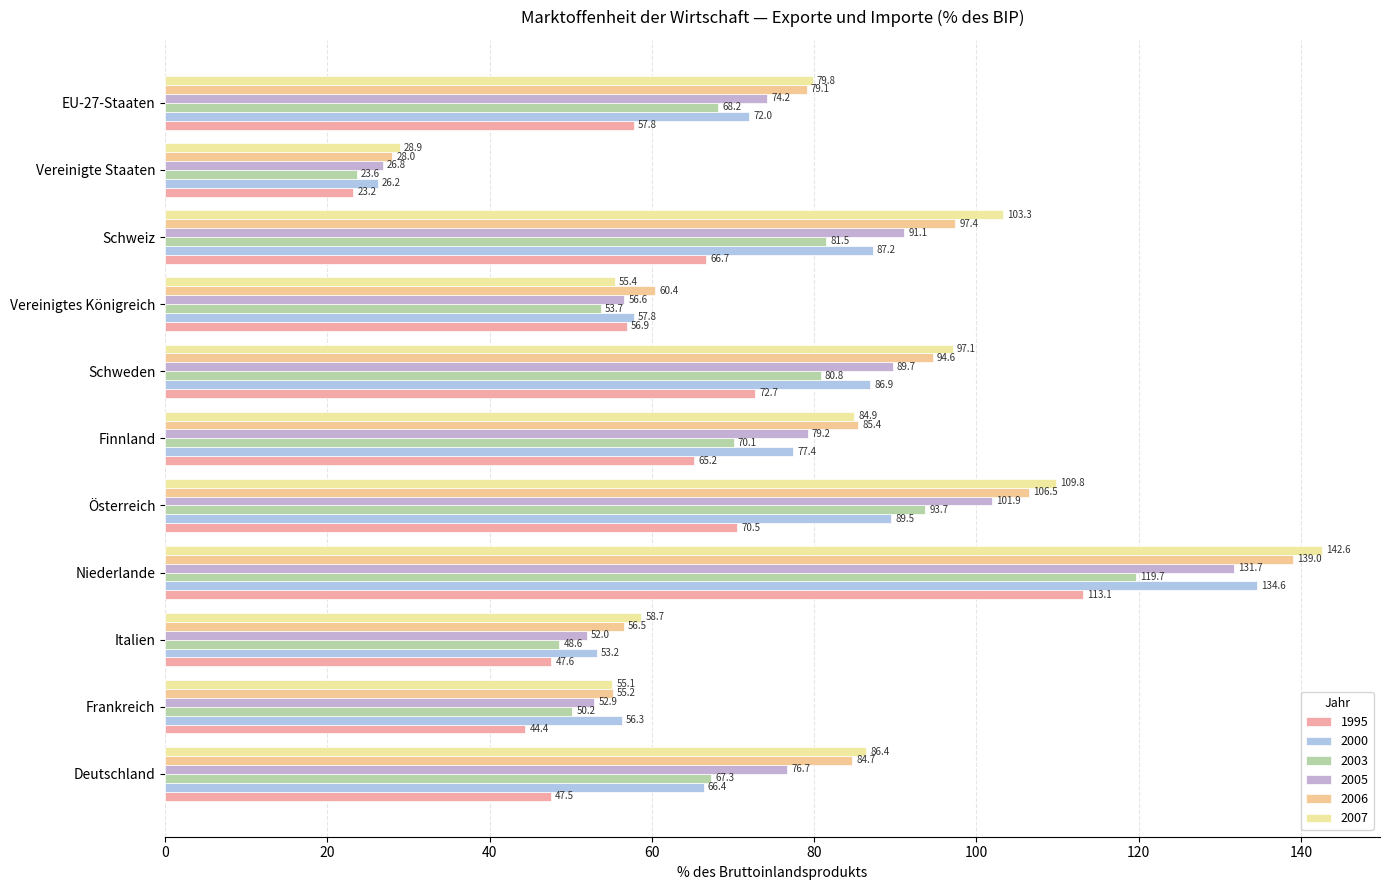

How many categories are shown in the chart?

11